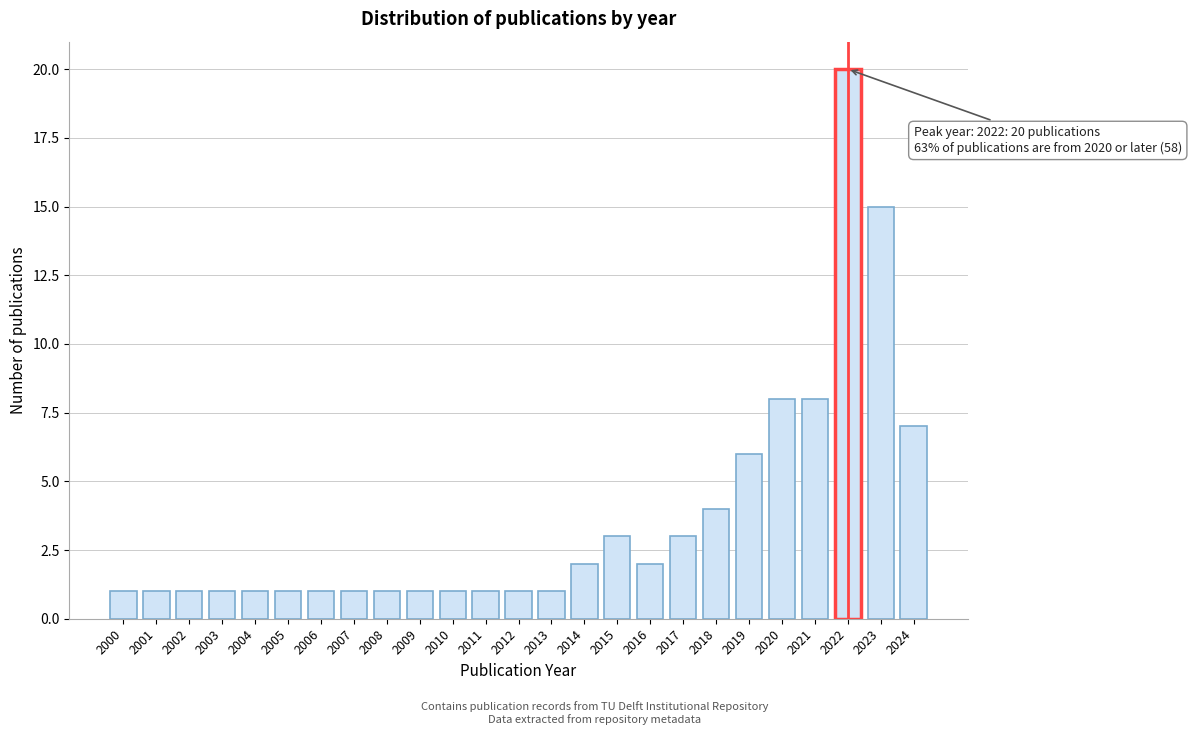

Reading left to right, extract all data points from this chart.

2000=1	2001=1	2002=1	2003=1	2004=1	2005=1	2006=1	2007=1	2008=1	2009=1	2010=1	2011=1	2012=1	2013=1	2014=2	2015=3	2016=2	2017=3	2018=4	2019=6	2020=8	2021=8	2022=20	2023=15	2024=7